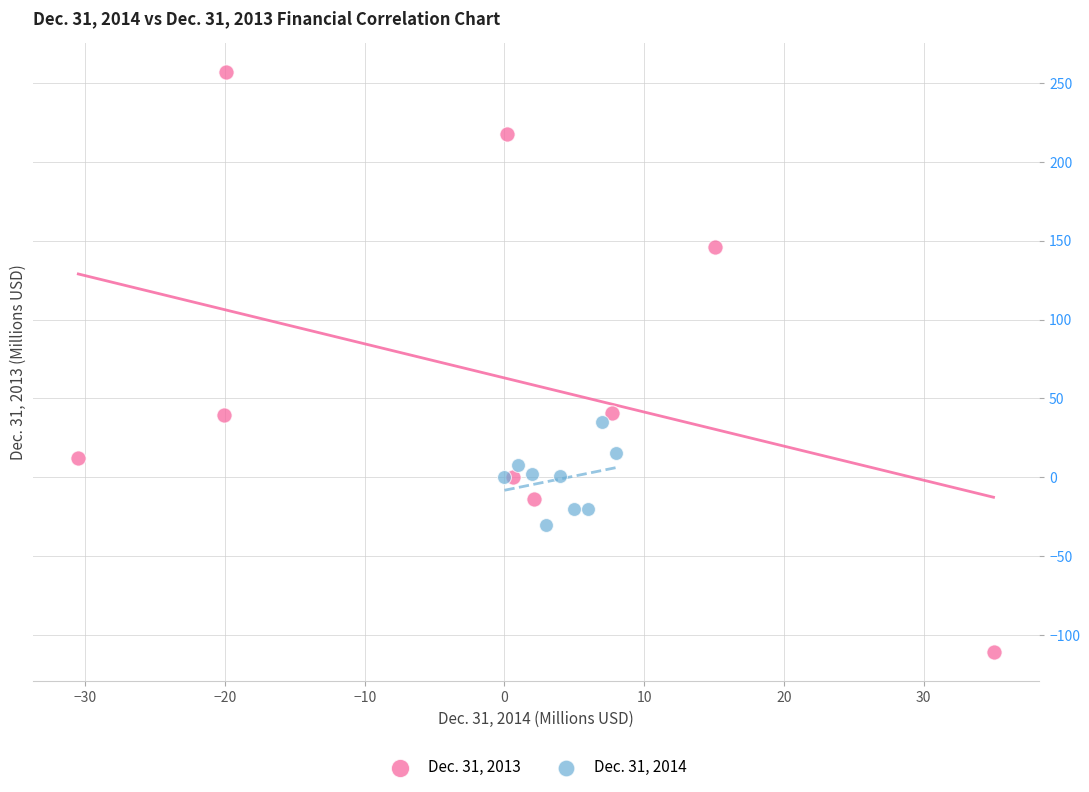

Which series reaches the minimum Y coordinate?

Dec. 31, 2013